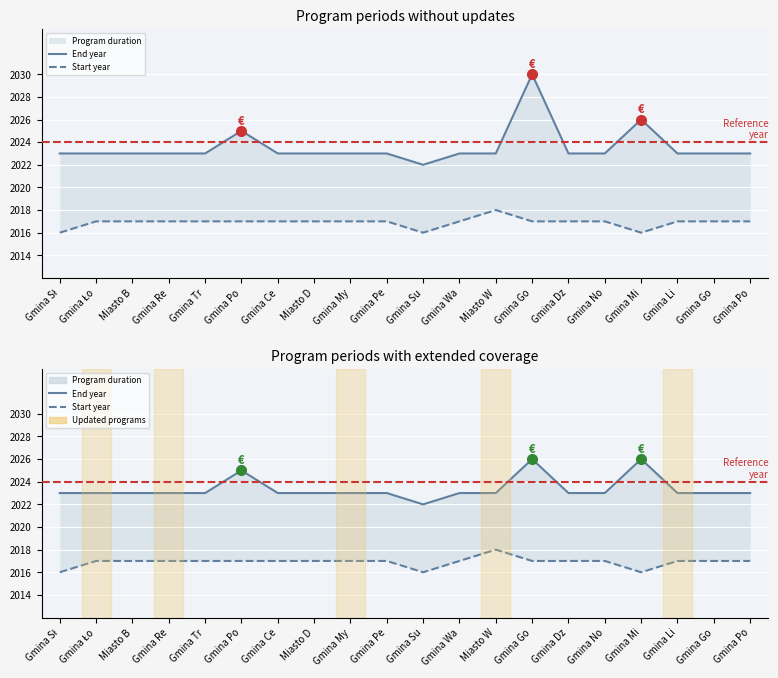

In End year (managed), how many points are lower than both neighbors (excluding endpoints)?

1